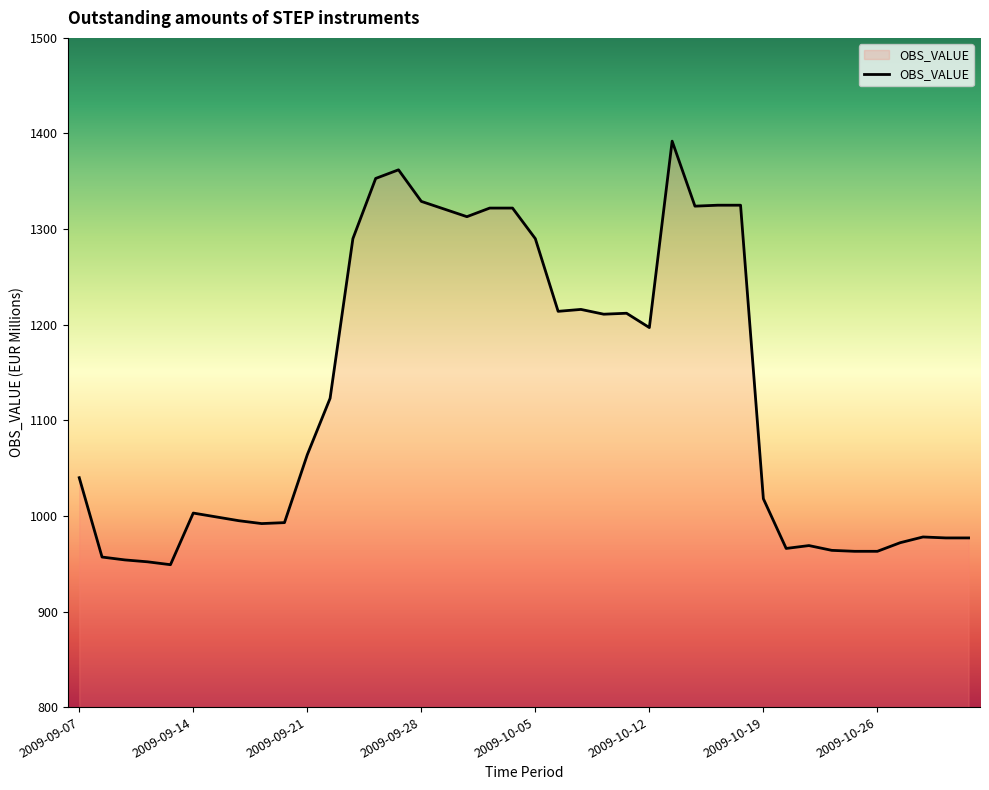

What is the minimum value shown in the chart?

949